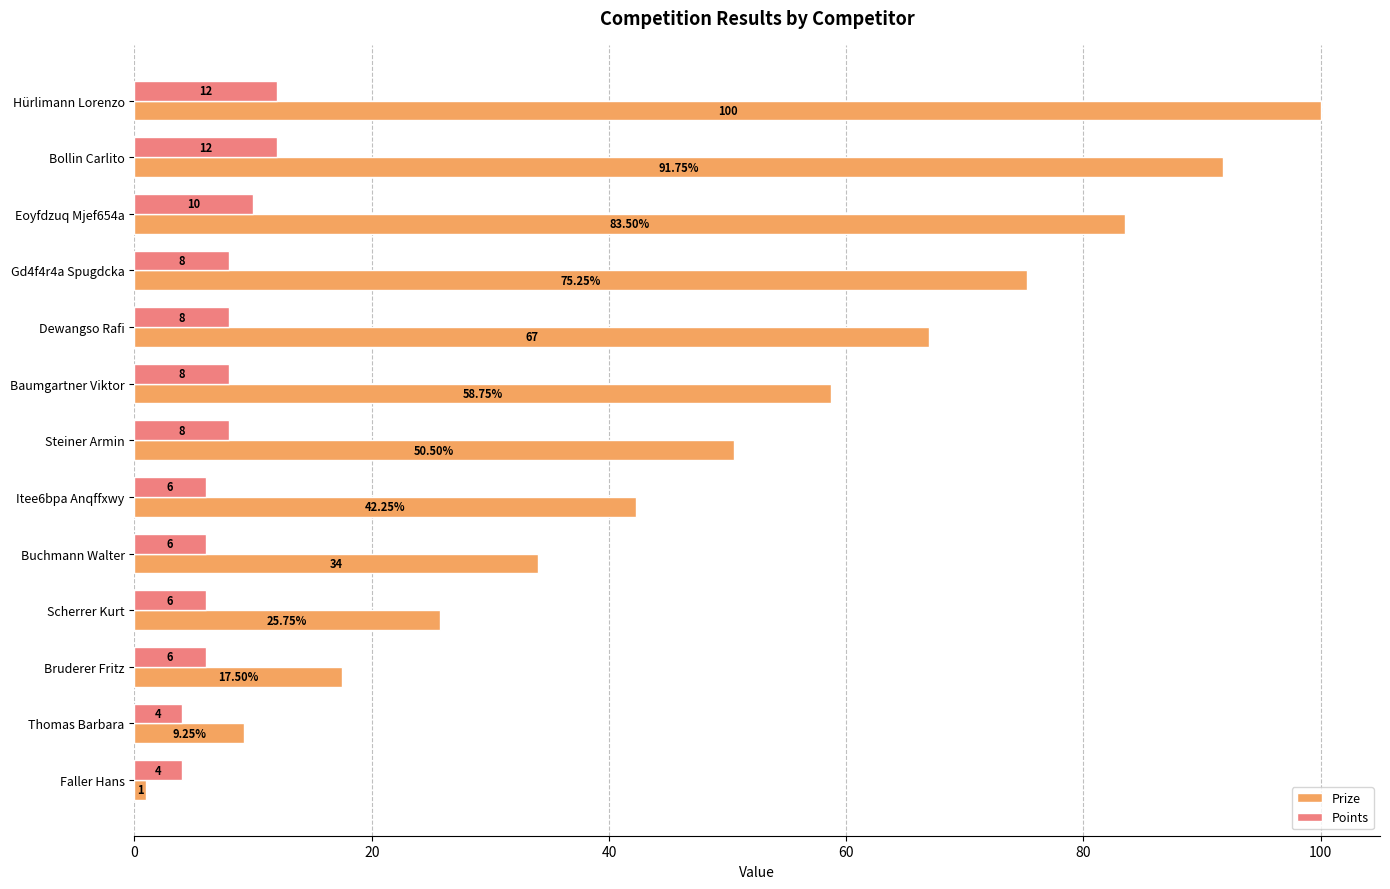

Which series has the largest range (max minus min)?

Prize